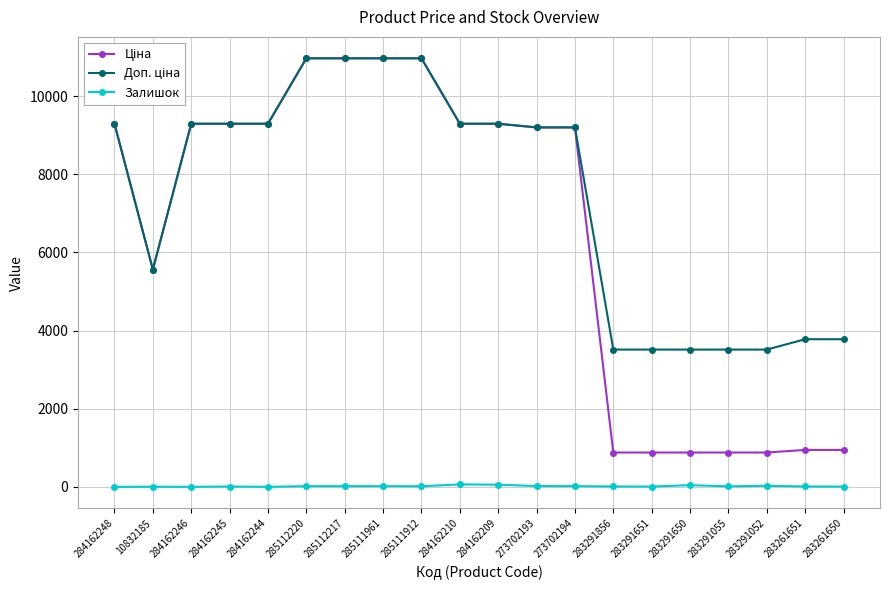

Does the chart display data point markers on the line(s)?

Yes